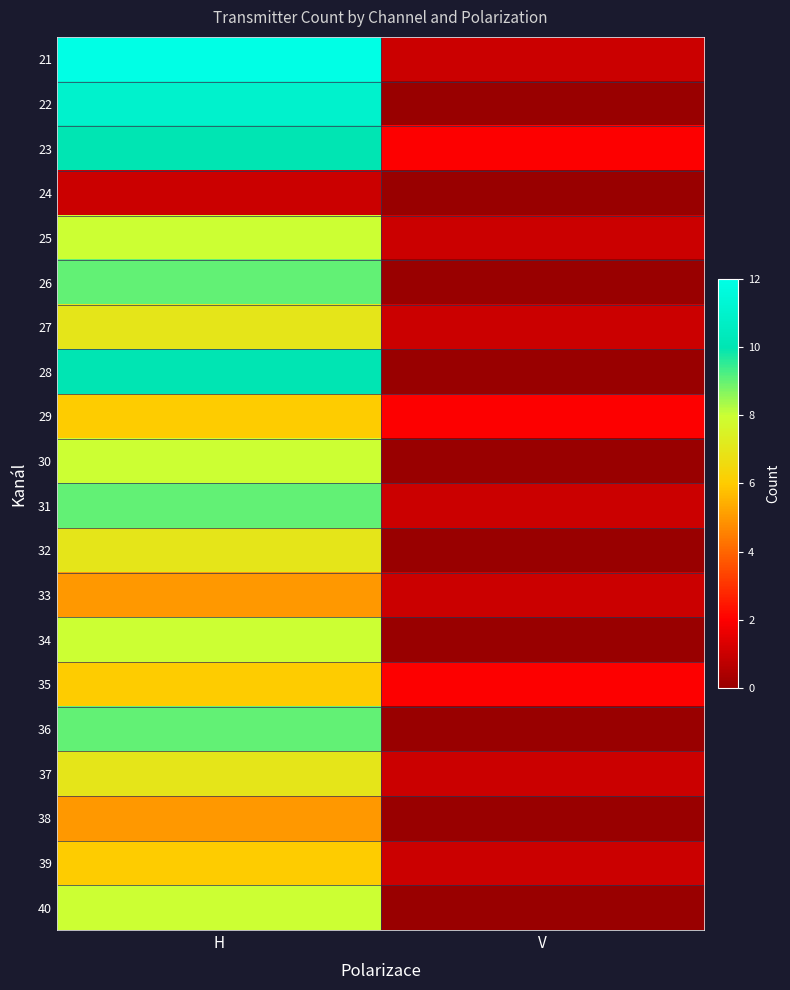

Which series changed the most between H and V?

21